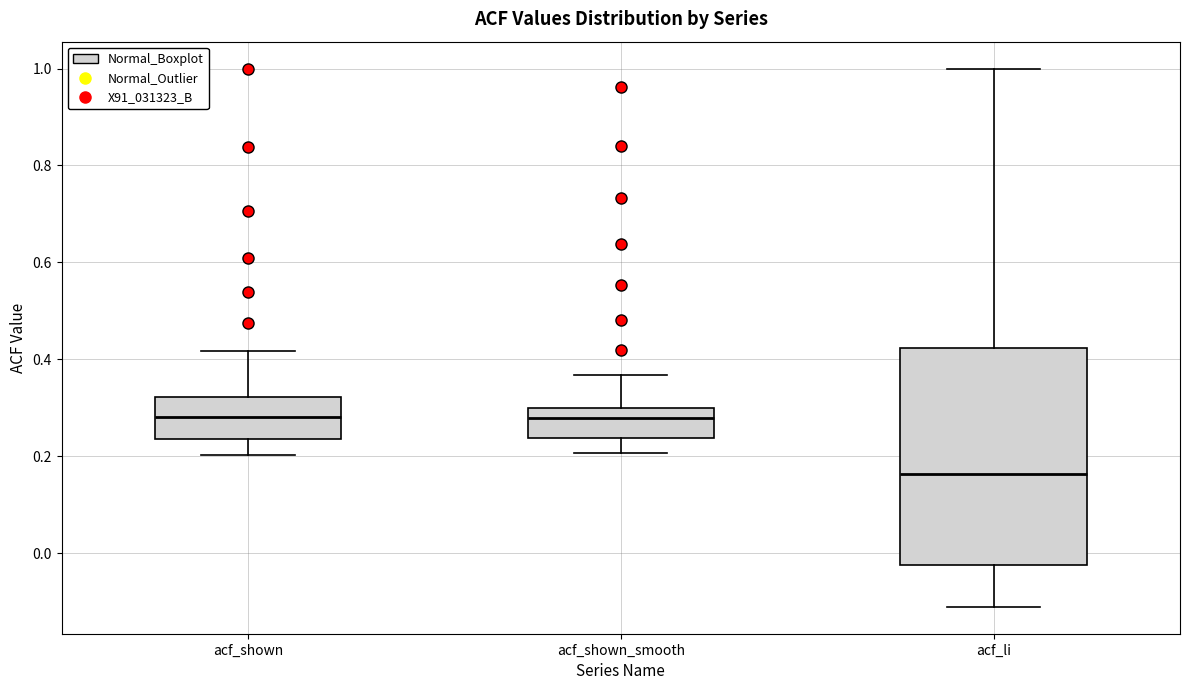

Where does the lower whisker of the box for acf_shown end on the y-axis? The values are not printed on the chart, so give them approximately, as read against the axis.

0.20